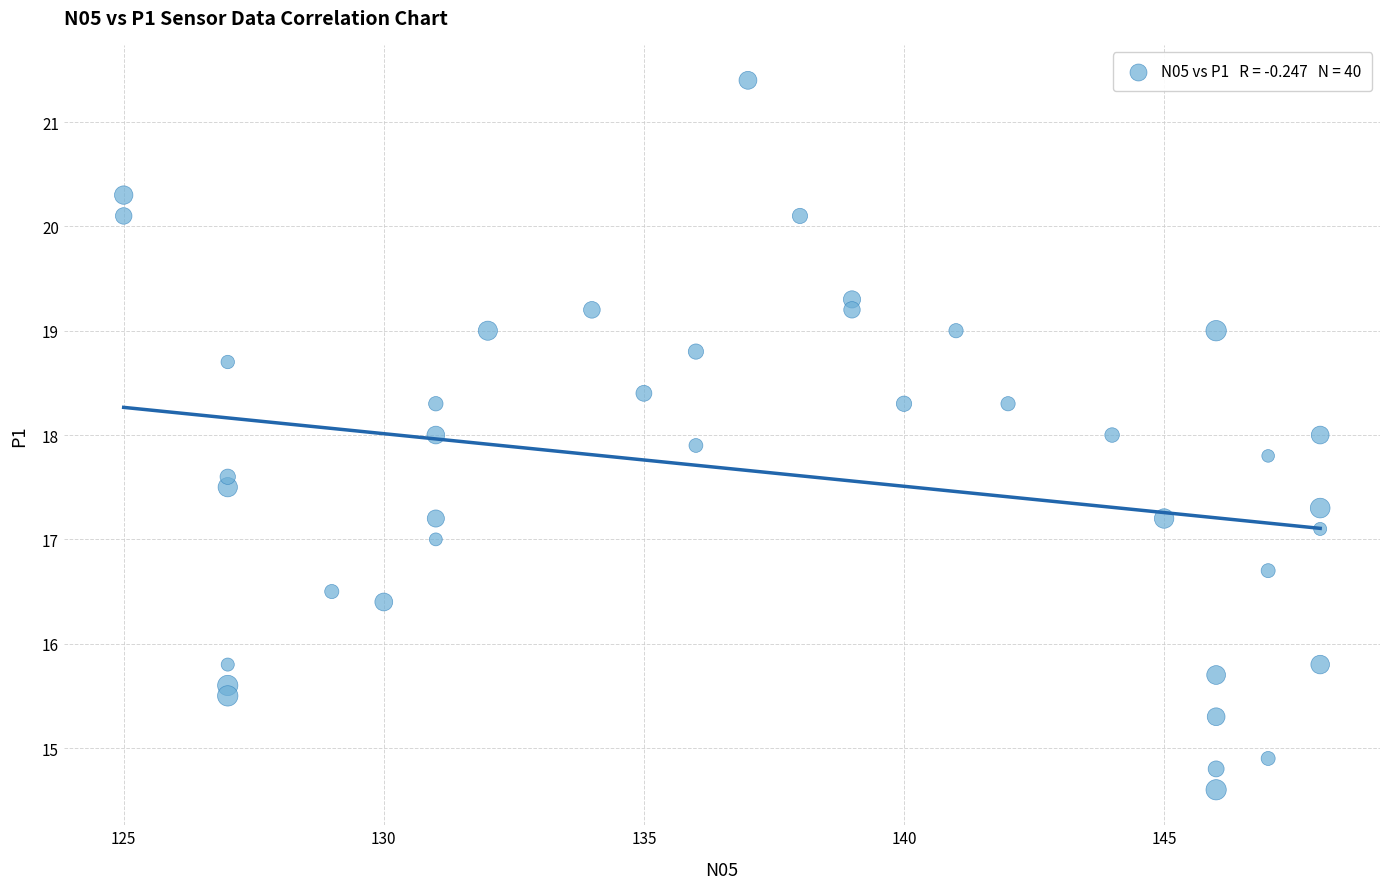

What is the range of X values (max minus min)?

23.0